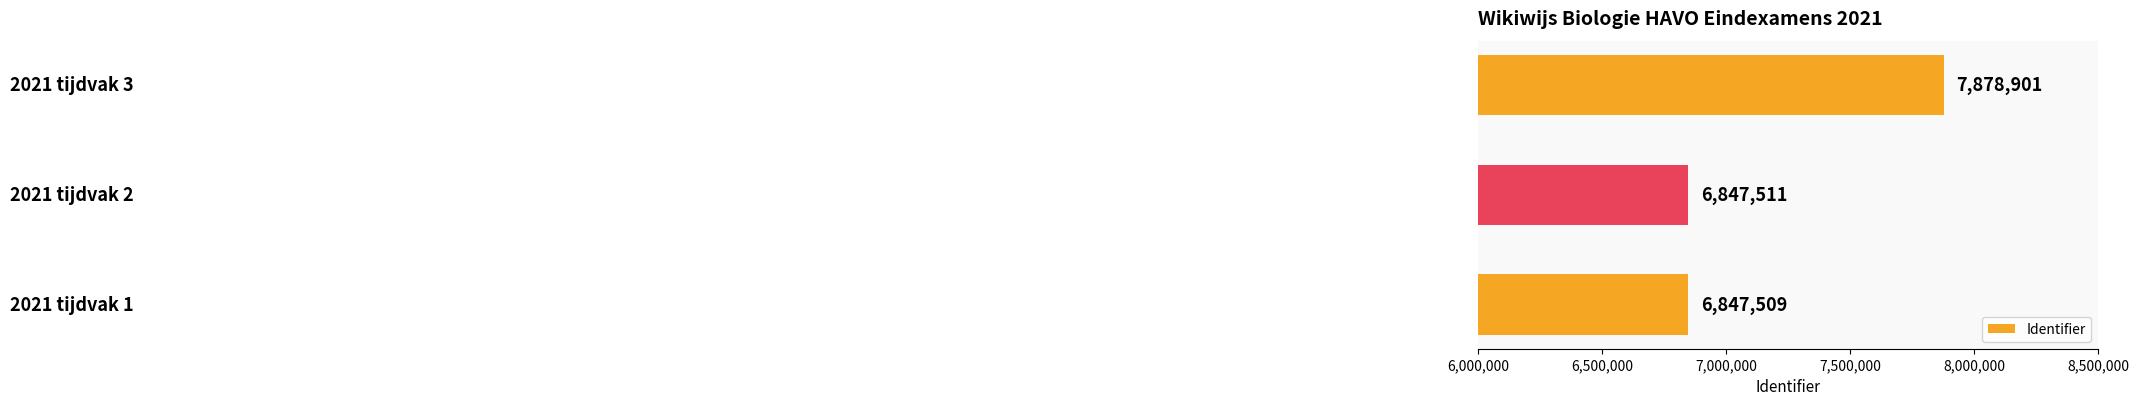

How many bars are there in total?

3